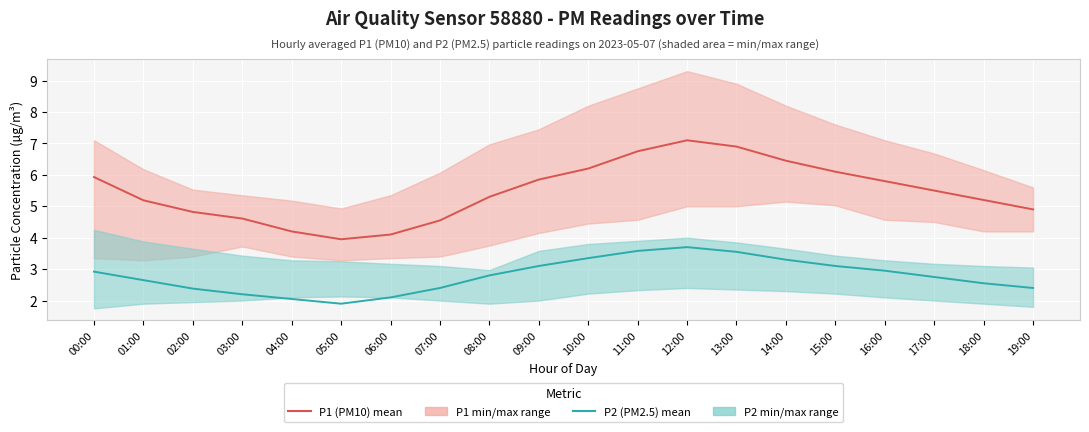

What is the difference between the highest and lowest values at 02:00?

2.4